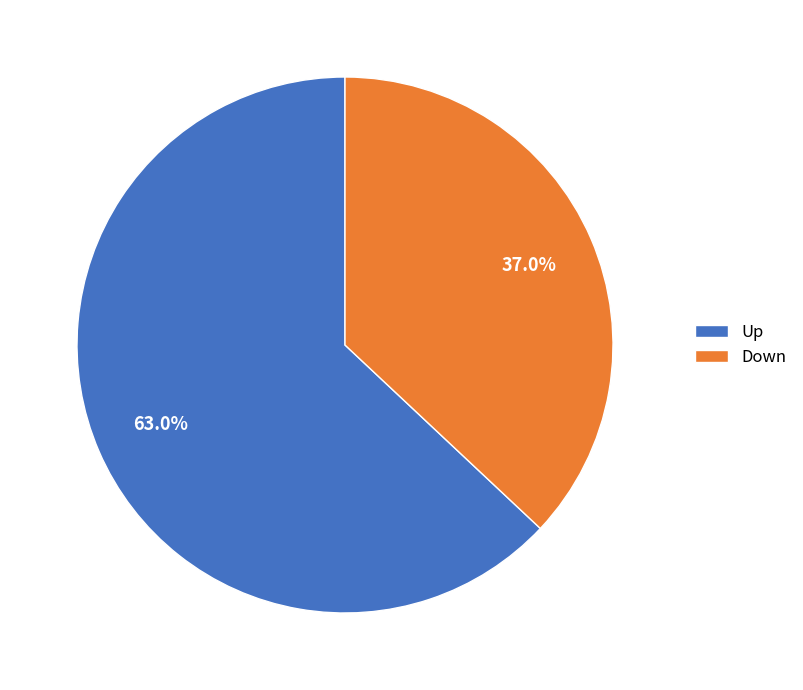

Approximately how many times larger is the value at Up compared to Down?

1.7